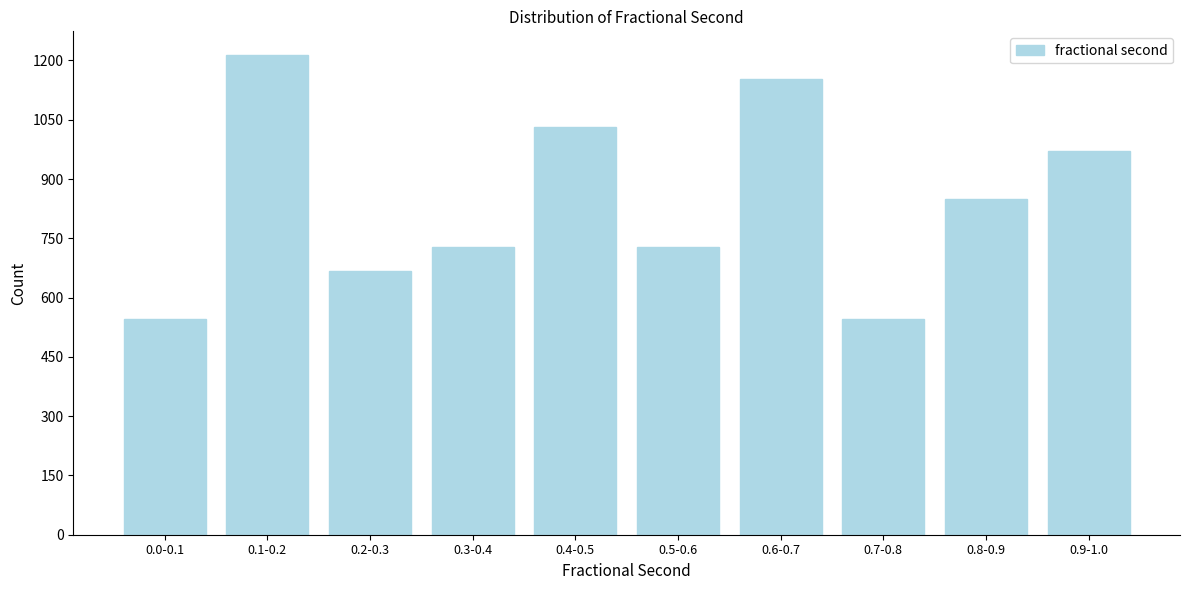

Reading left to right, list all the values displayed in this chart.

0.0-0.1=546	0.1-0.2=1213	0.2-0.3=667	0.3-0.4=728	0.4-0.5=1031	0.5-0.6=728	0.6-0.7=1152	0.7-0.8=546	0.8-0.9=849	0.9-1.0=970